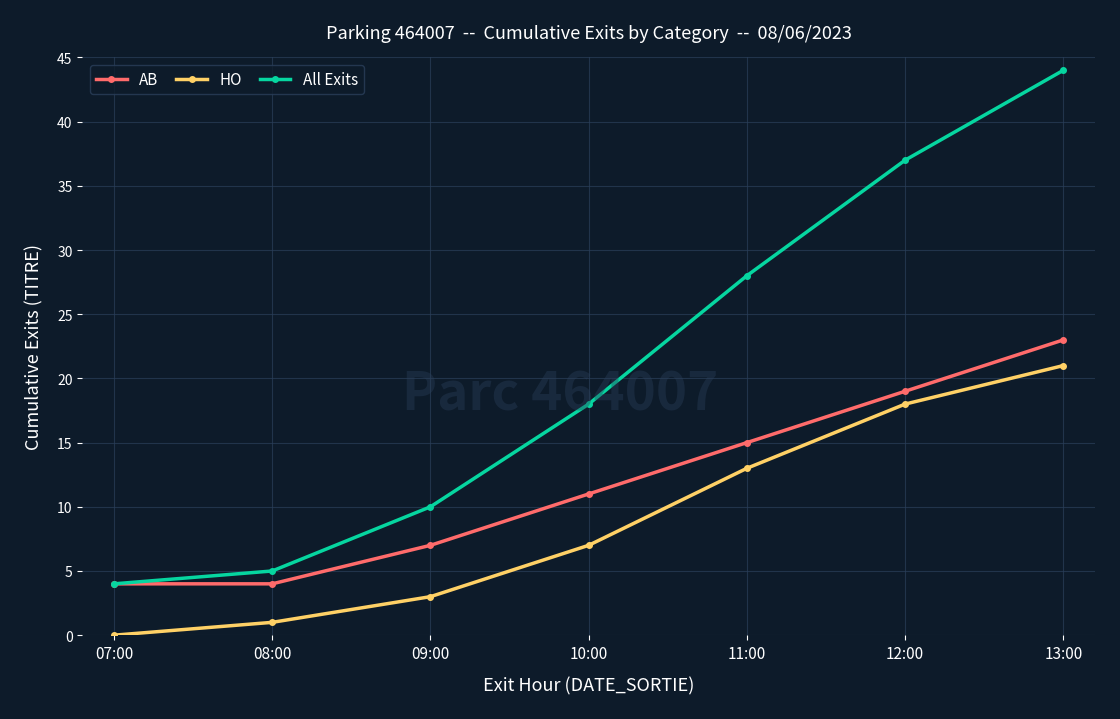

What is the label of the 6th point from the left?

12:00